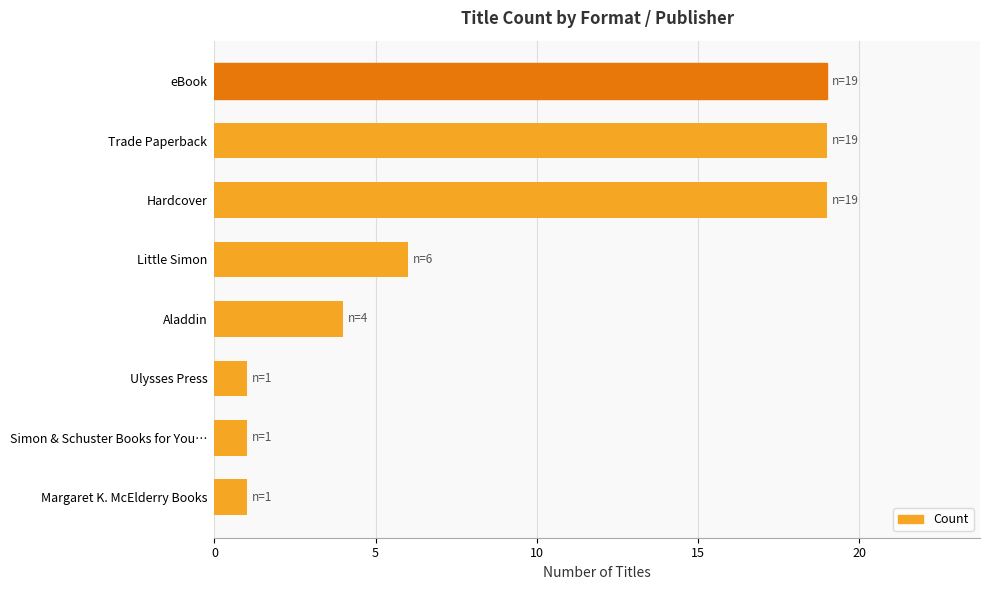

Between Aladdin and Little Simon, which is larger?

Little Simon